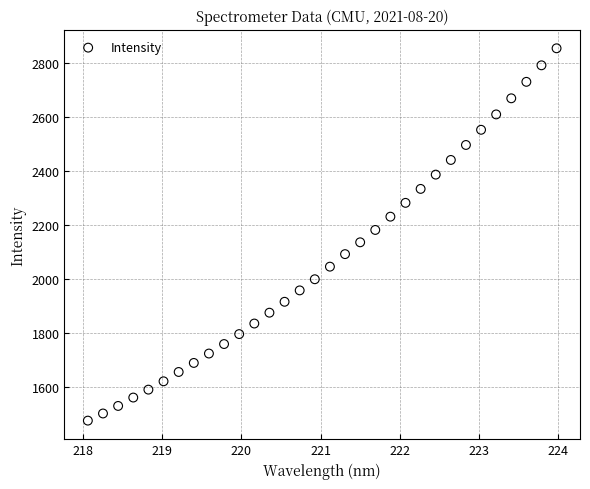

What is the range of Y values (max minus min)?

1381.0